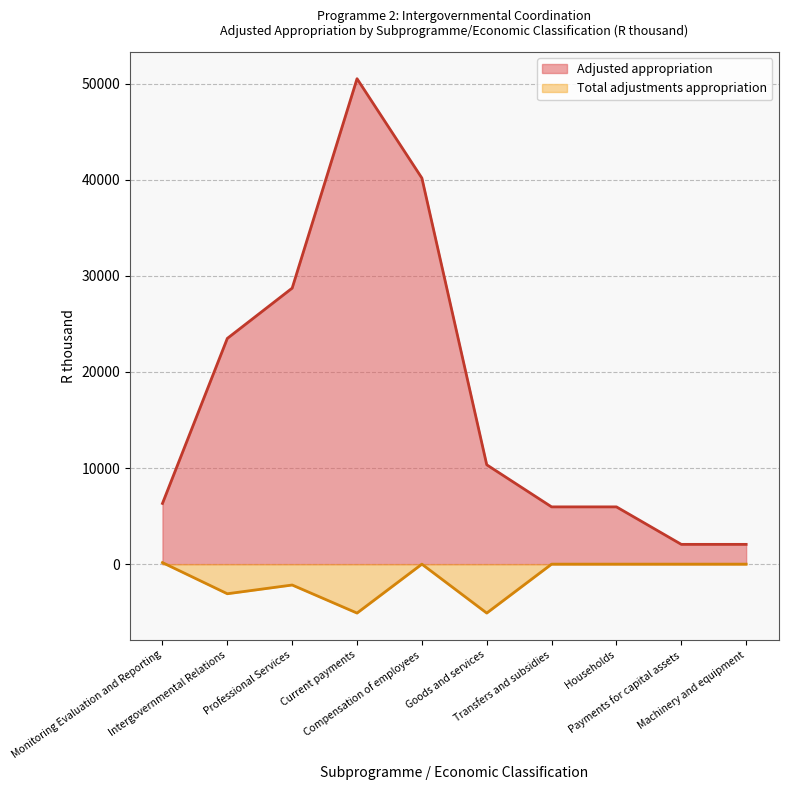

What is the greatest value displayed?

50520